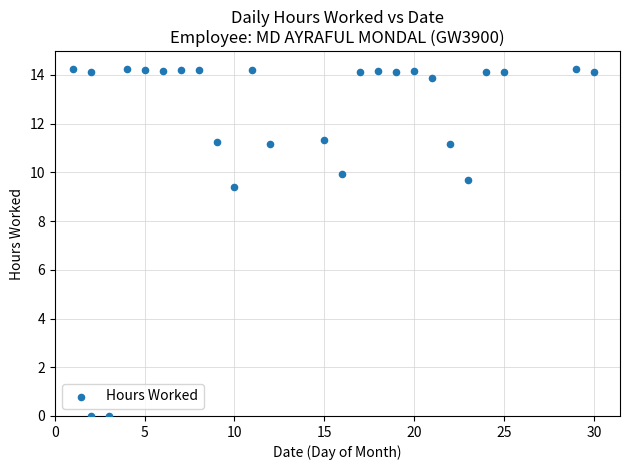

What Y value in the scatter plot is closest to 7?

9.4